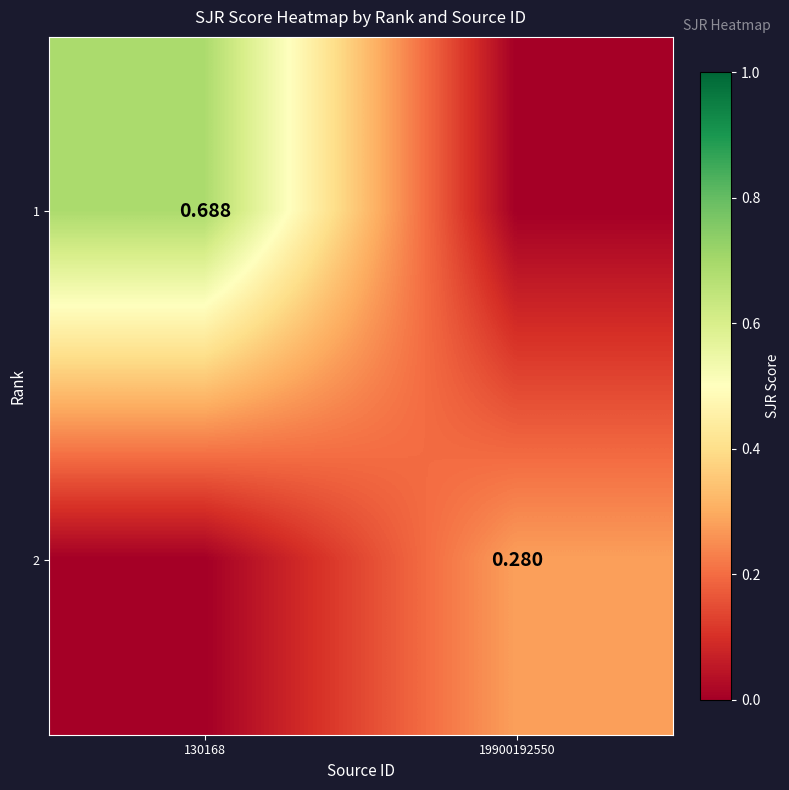

Is the value of 2 at 19900192550 greater than the value of 1 at 130168?

No